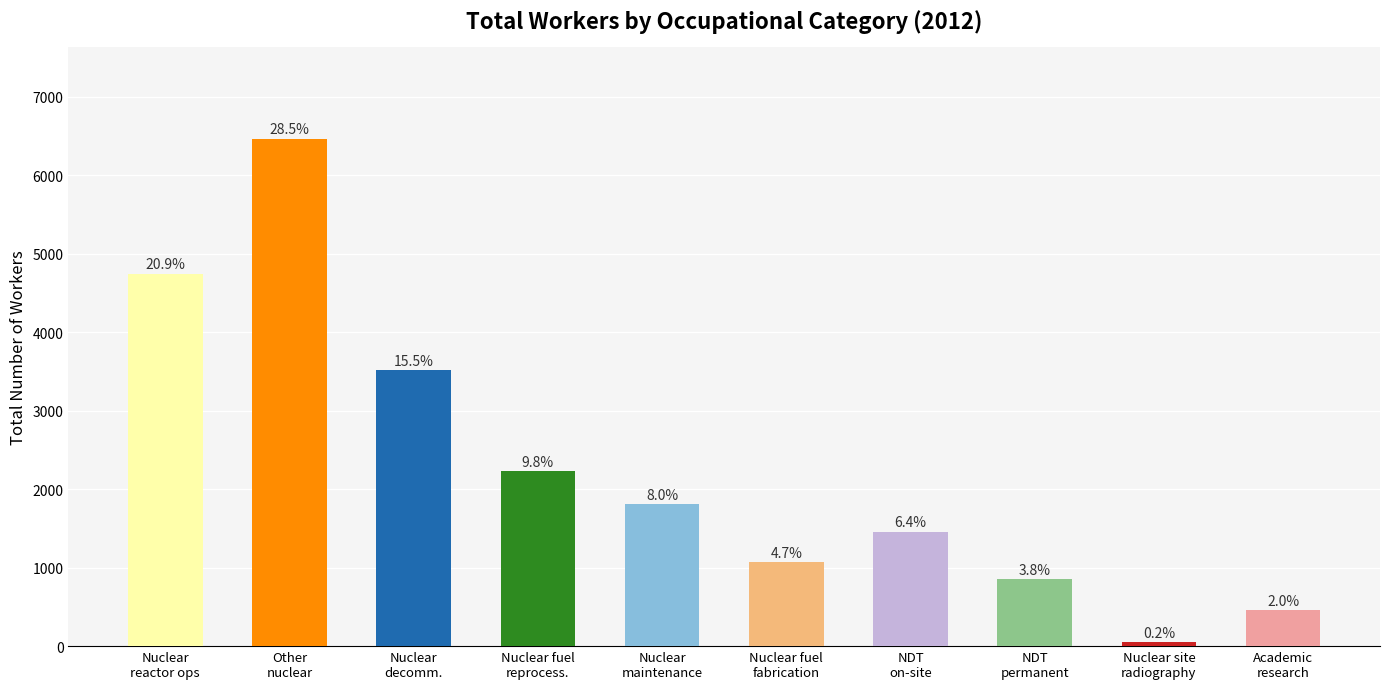

How many bars are there in total?

10